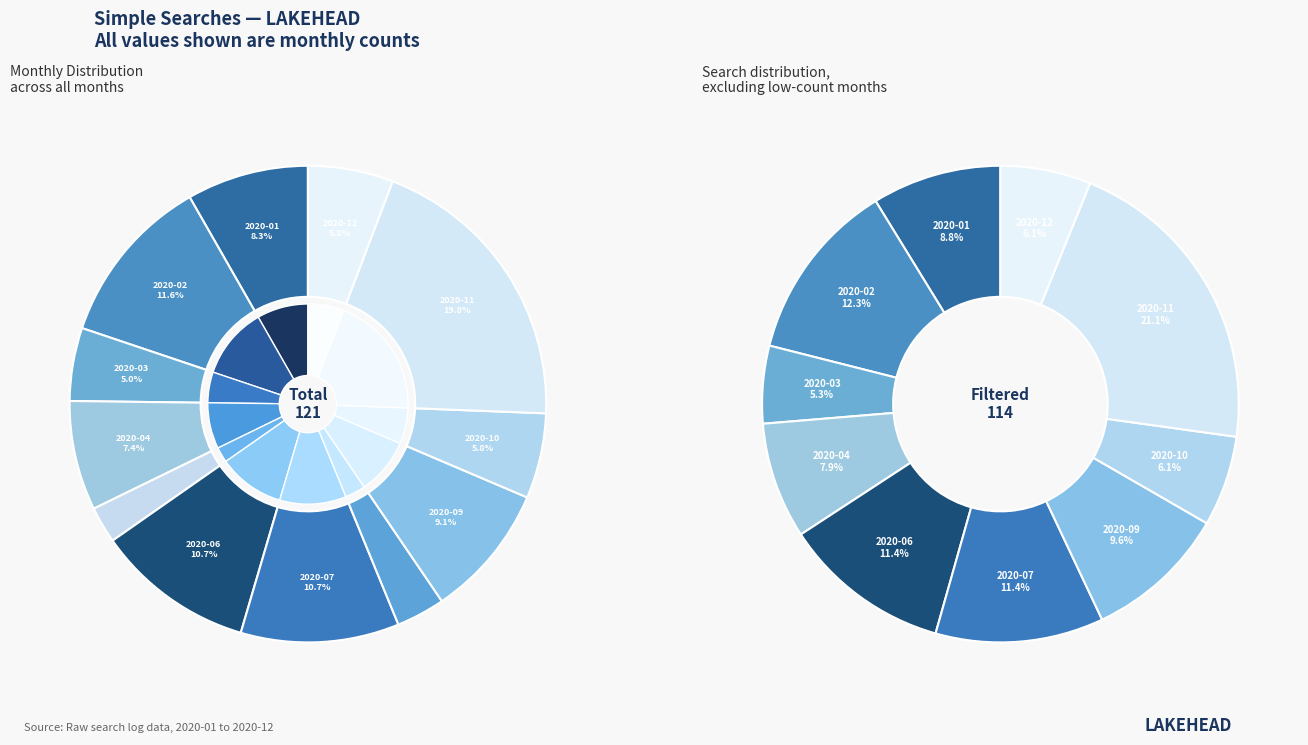

True or false: 2020-10 accounts for 6% of the total.

True